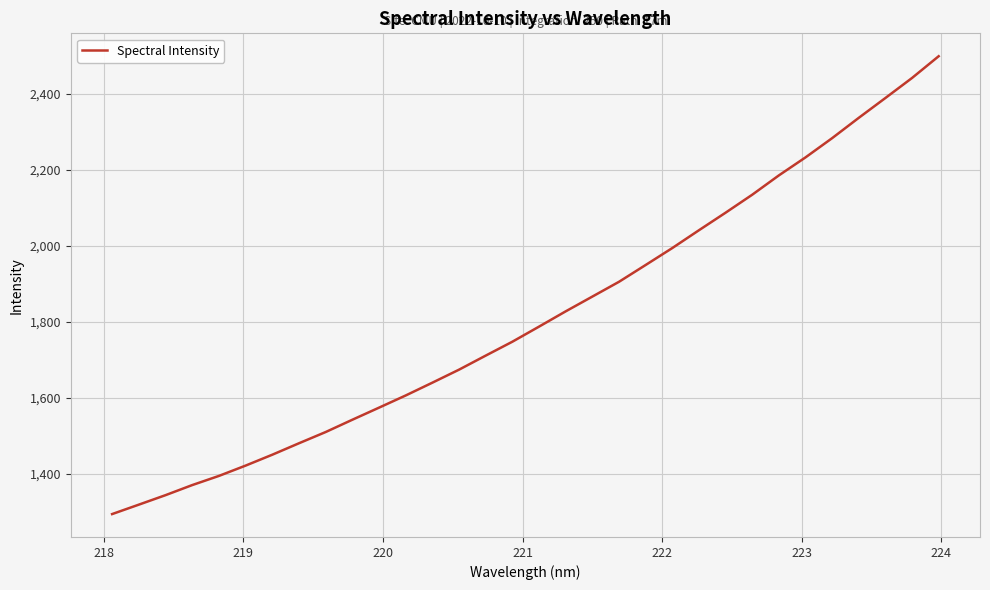

What is the difference between the maximum and minimum values?

1203.7